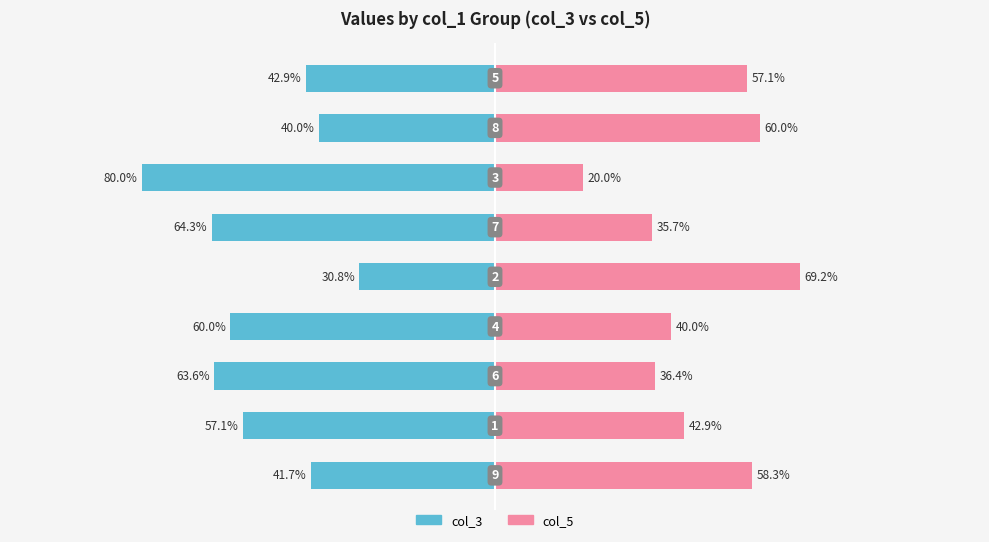

At which label is col_5 closest to 44?

1